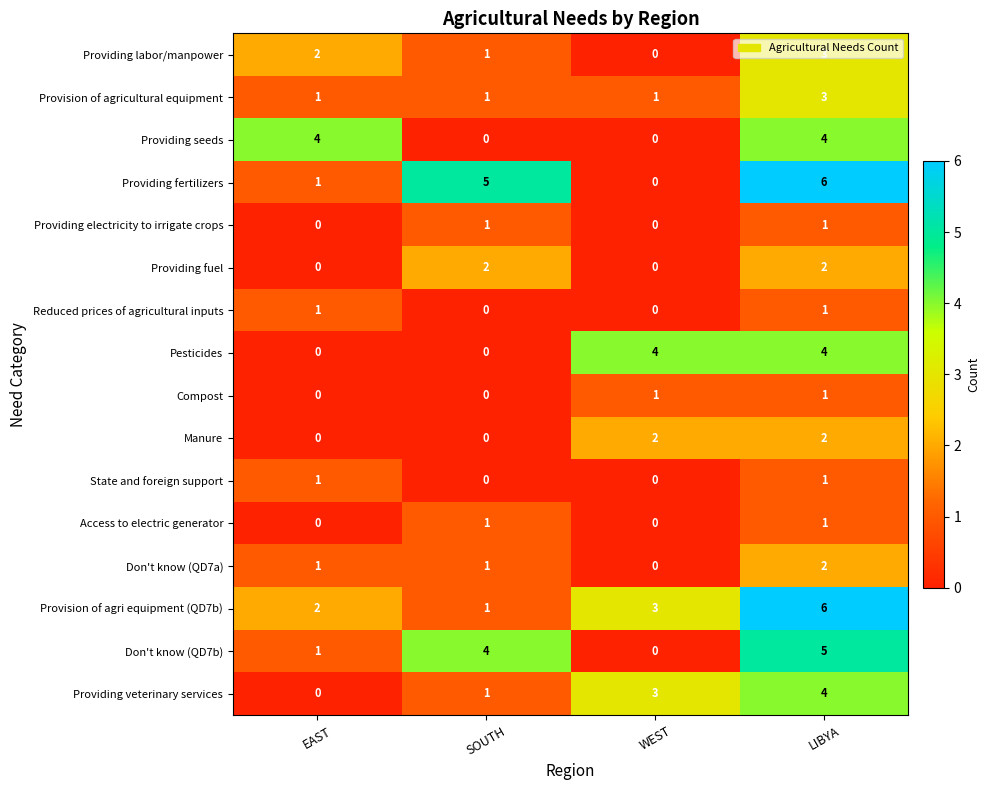

What is the difference between the Pesticides values at EAST and LIBYA?

4